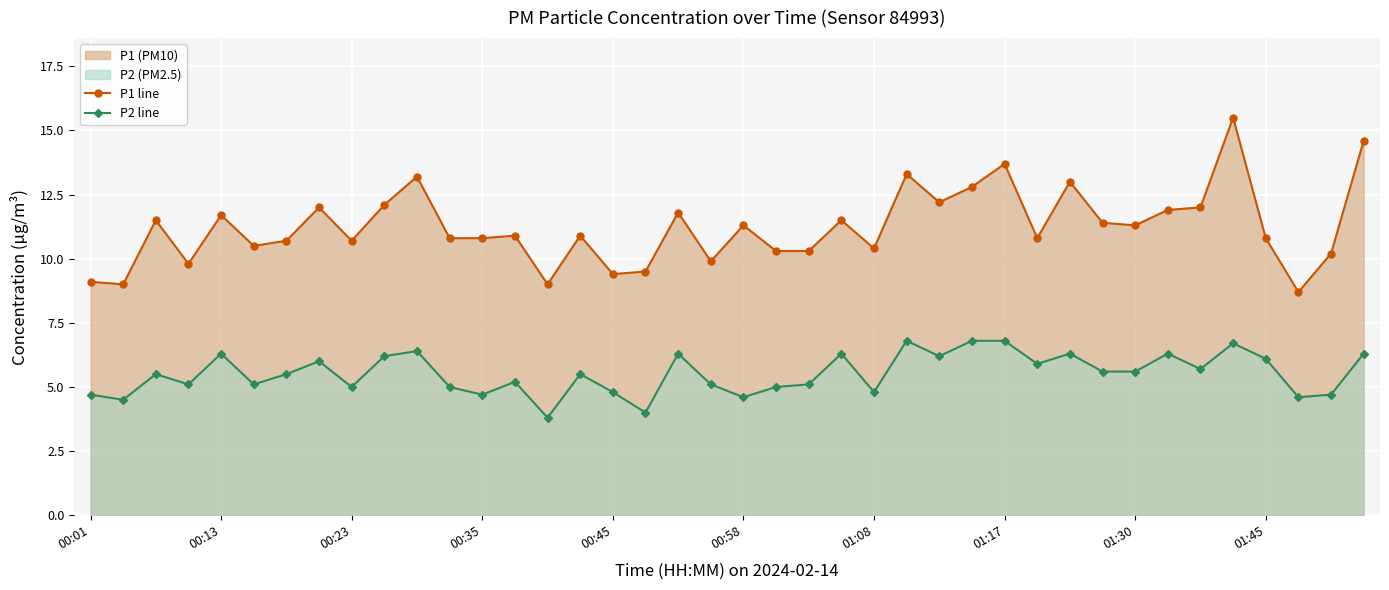

What is the maximum value for P1 line?

15.5